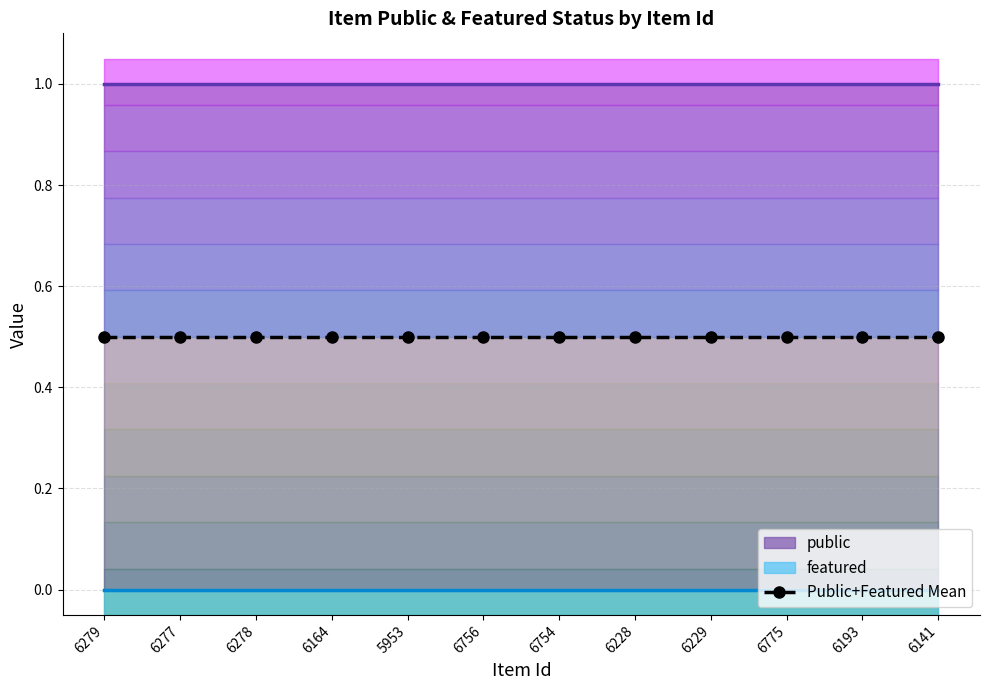

True or false: public and featured intersect in this chart.

False